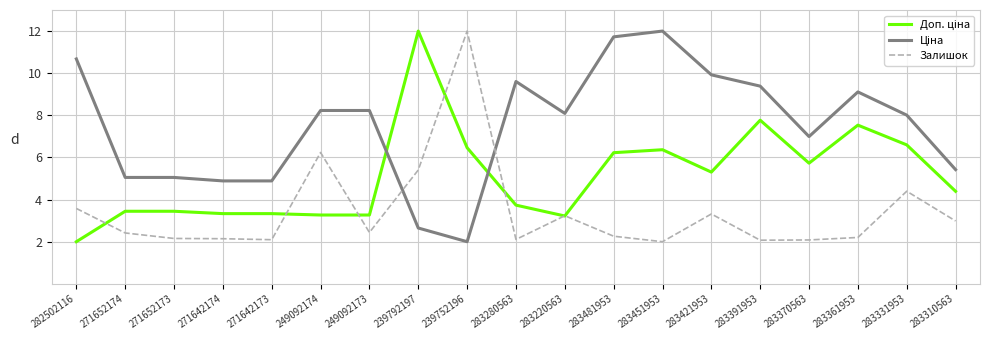

What is the smallest value displayed?

2.0